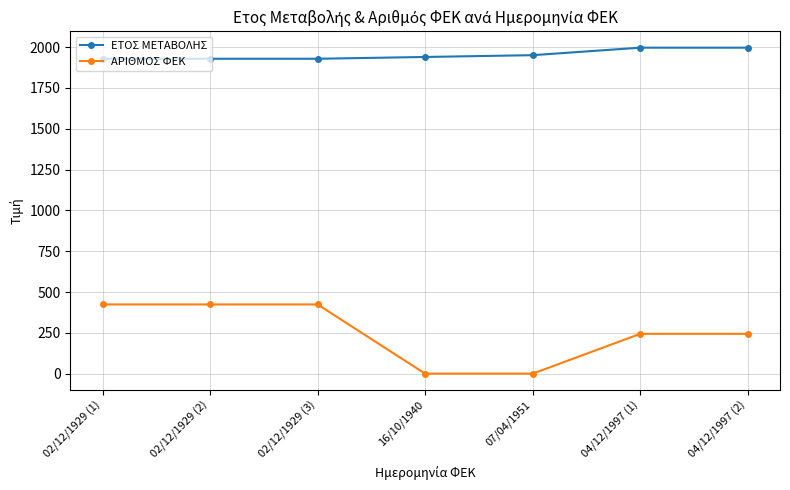

True or false: ΑΡΙΘΜΟΣ ΦΕΚ has more than 2 interior local peaks.

False